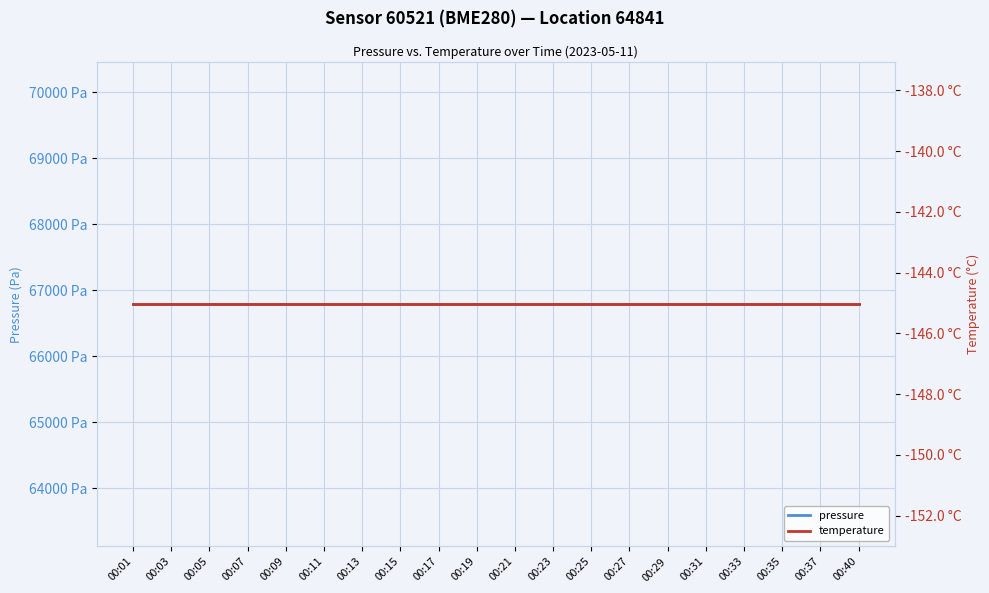

Reading left to right, list all the values displayed in this chart.

pressure: 00:01=66788.6	00:03=66788.6	00:05=66788.6	00:07=66788.6	00:09=66788.6	00:11=66788.6	00:13=66788.6	00:15=66788.6	00:17=66788.6	00:19=66788.6	00:21=66788.6	00:23=66788.6	00:25=66788.6	00:27=66788.6	00:29=66788.6	00:31=66788.6	00:33=66788.6	00:35=66788.6	00:37=66788.6	00:40=66788.6
temperature: 00:01=-145.0	00:03=-145.0	00:05=-145.0	00:07=-145.0	00:09=-145.0	00:11=-145.0	00:13=-145.0	00:15=-145.0	00:17=-145.0	00:19=-145.0	00:21=-145.0	00:23=-145.0	00:25=-145.0	00:27=-145.0	00:29=-145.0	00:31=-145.0	00:33=-145.0	00:35=-145.0	00:37=-145.0	00:40=-145.0